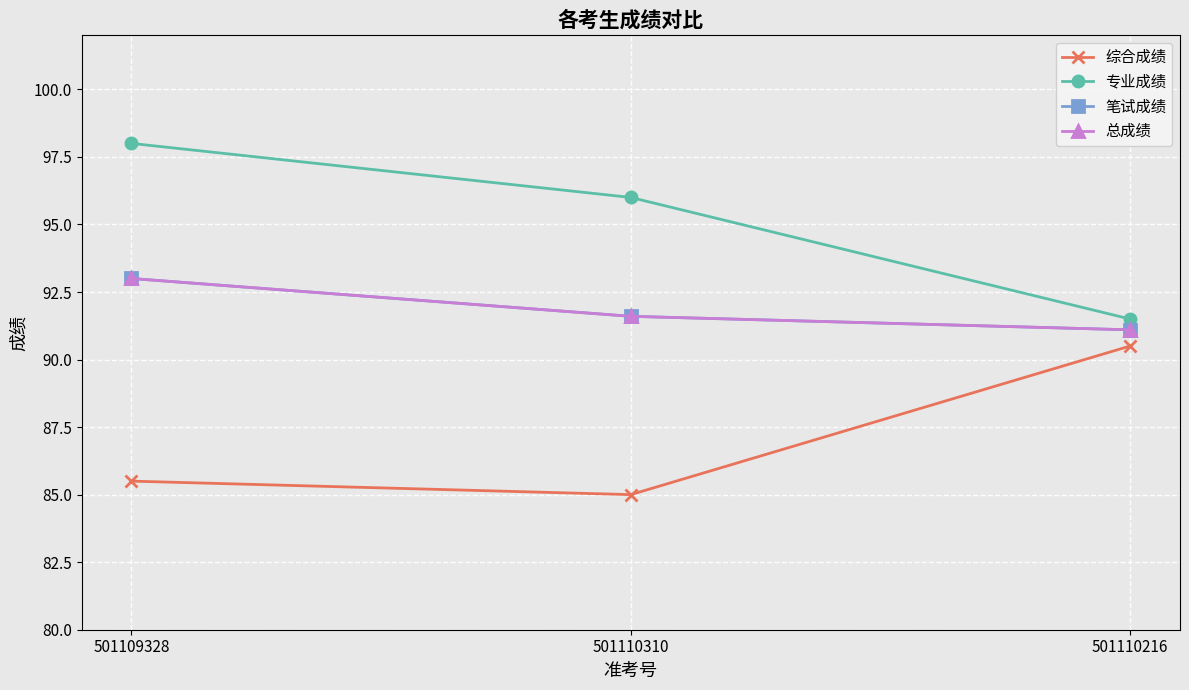

Is it true that 总成绩 equals 91.1 at 501110216?

True